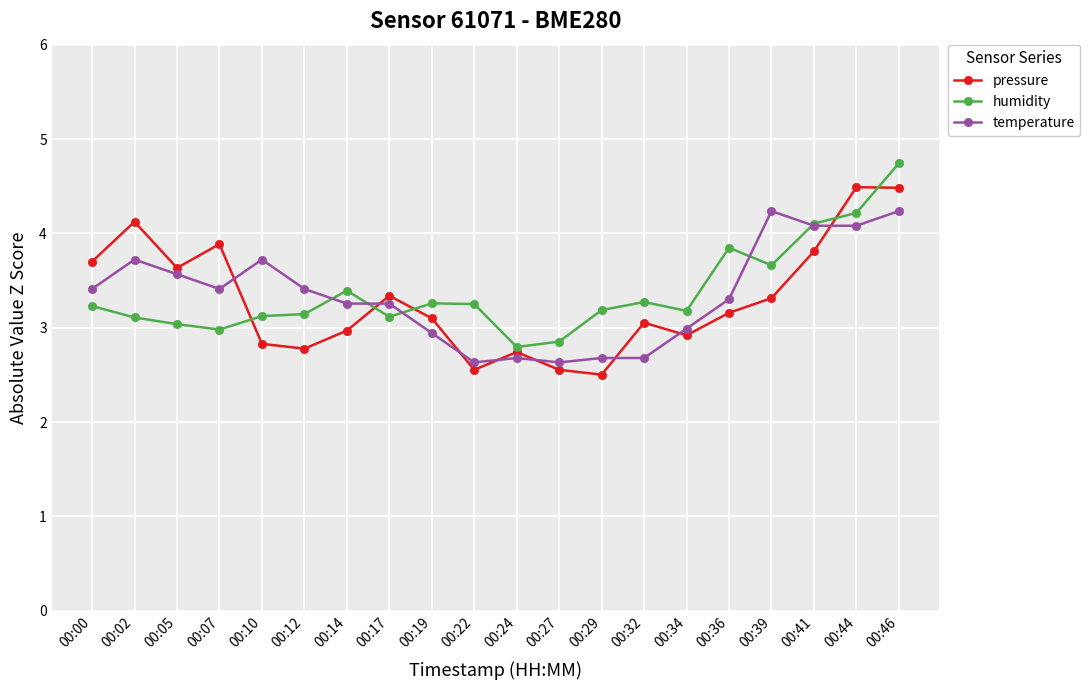

Which category has the lowest value across all series?

00:29